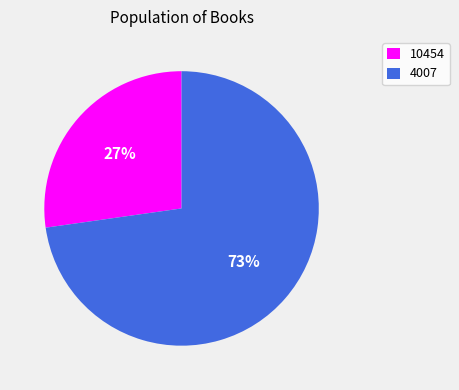

Which category has the biggest portion of the pie?

4007